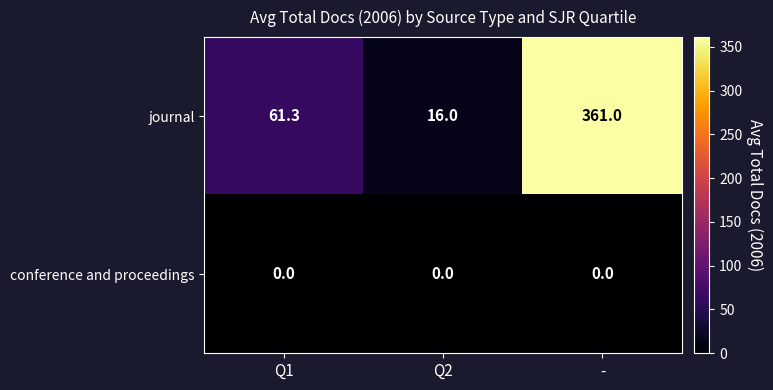

Which series has the largest range (max minus min)?

journal